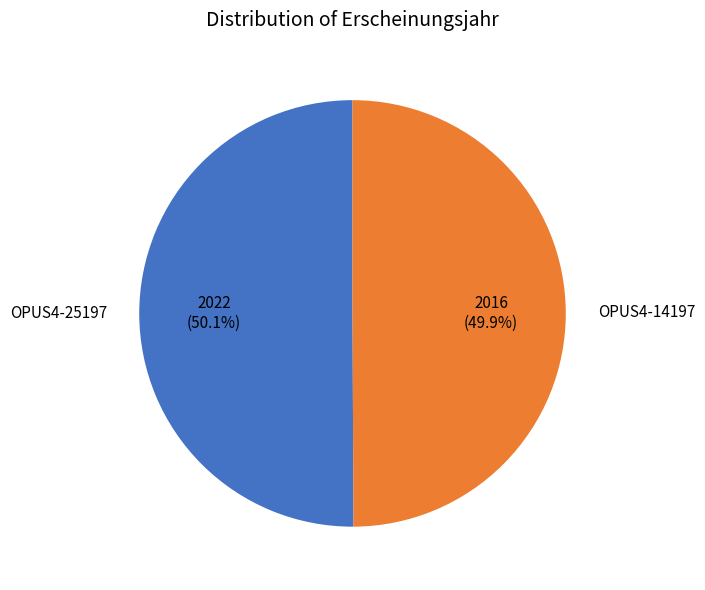

Is there a majority slice in this chart?

Yes